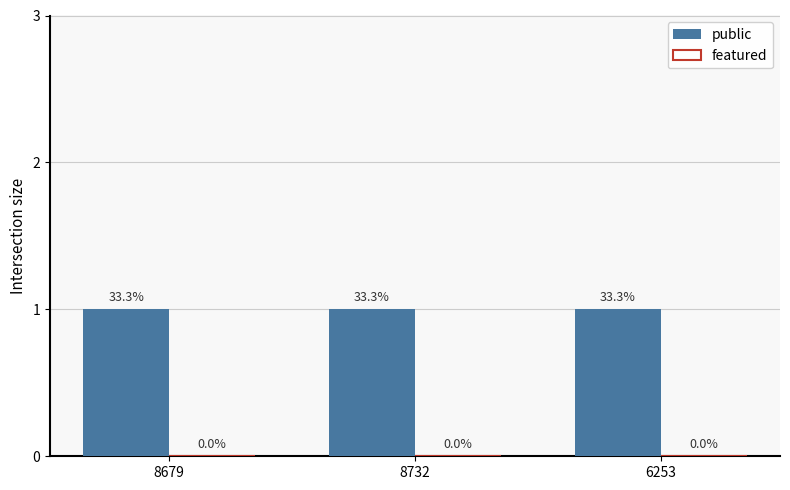

At 6253, list the series in order from smallest to largest.

featured, public